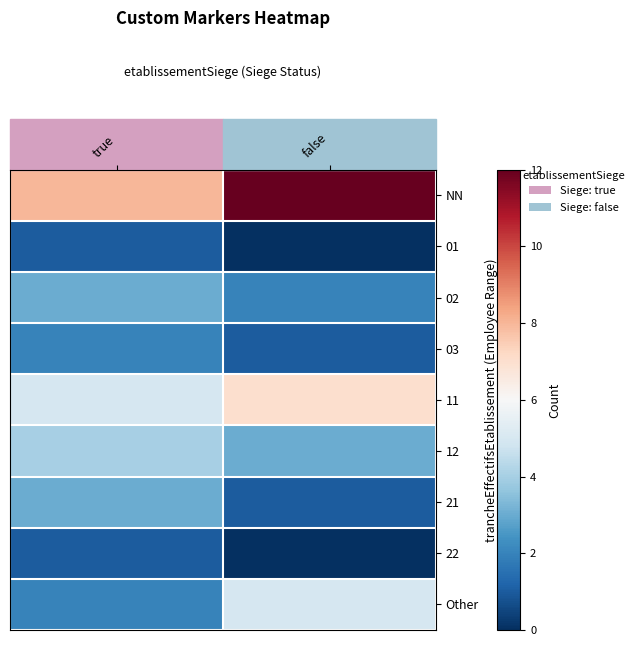

At which category is the sum across all series the highest?

false